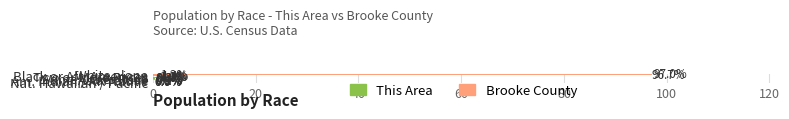

At which label is This Area closest to 48?

Black or Afr. American